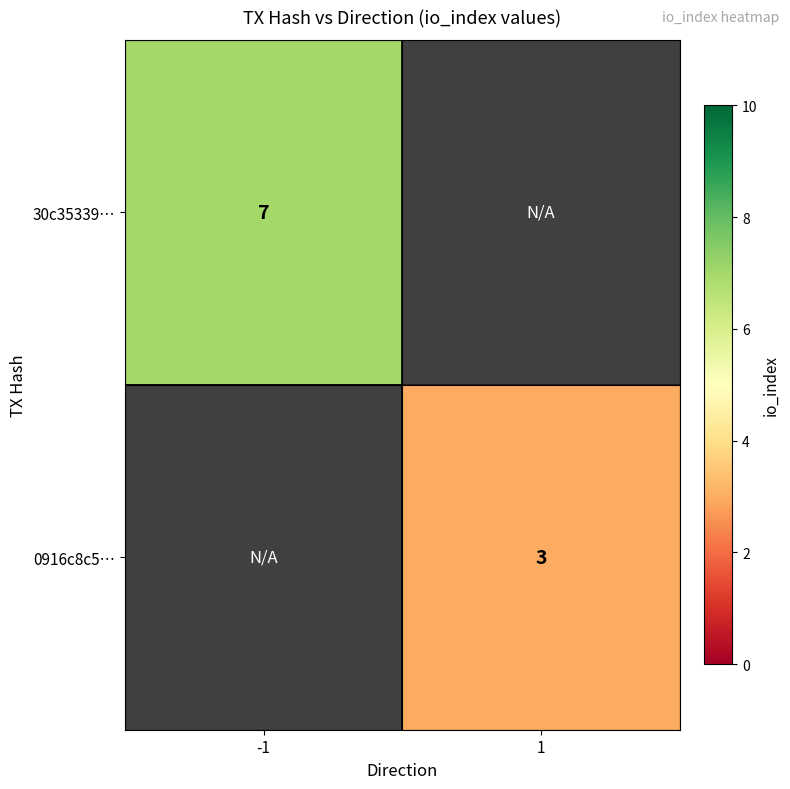

Is the value of 0916c8c5… at 1 greater than the value of 30c35339… at -1?

No